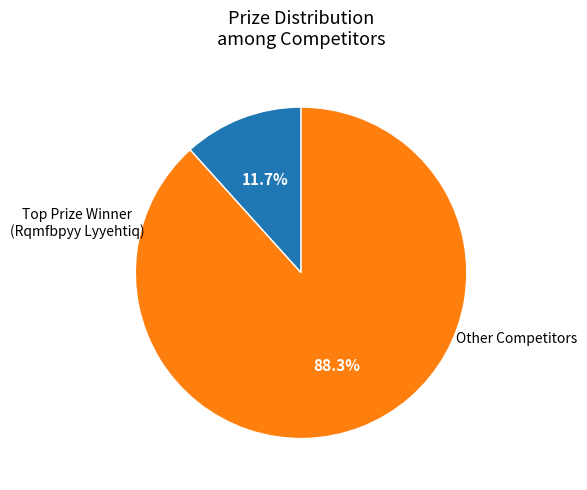

Is there a majority slice in this chart?

Yes